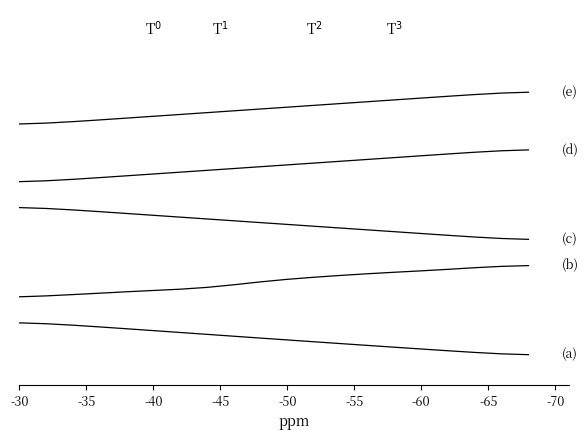

What are all the series names shown in the legend?

(a), (b), (c), (d), (e)